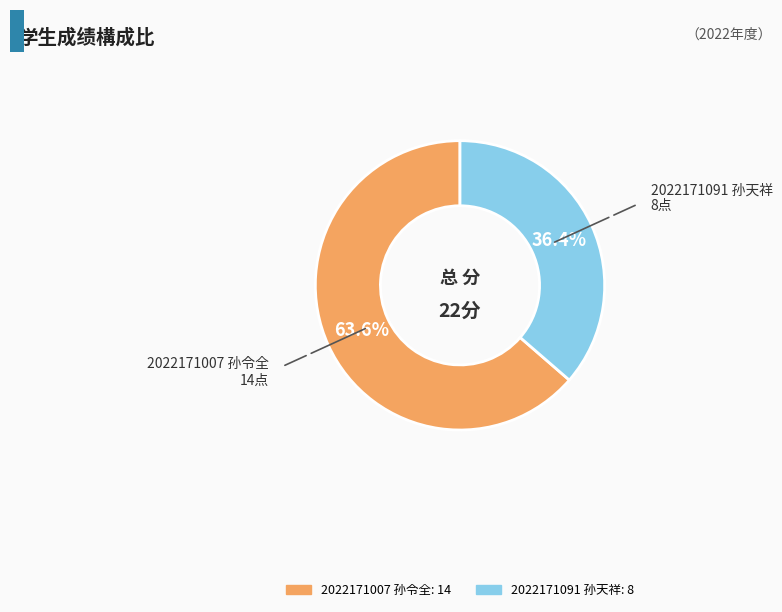

Combined, what portion of the pie is 2022171091 孙天祥 and 2022171007 孙令全?

100.0%